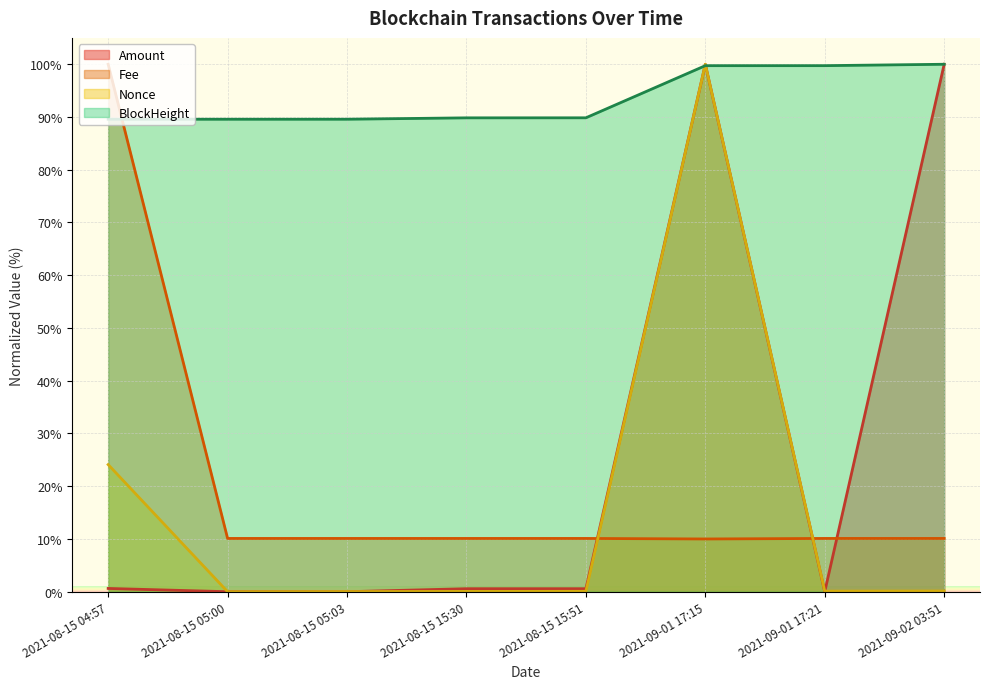

True or false: Fee has a value of 10.1 at 2021-08-15 15:30.

True